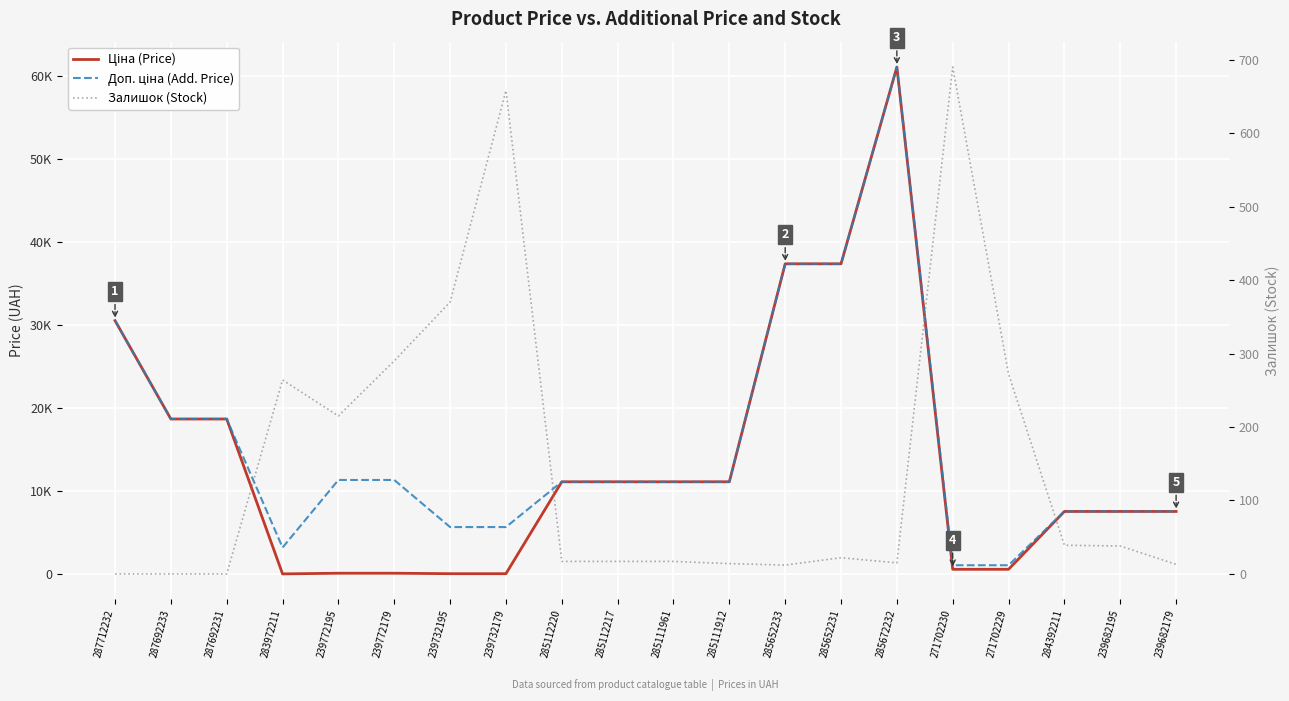

Reading right to left, transcribe all the data shown in this chart.

Ціна (Price): 239682179=7545.9	239682195=7545.9	284392211=7545.9	271702229=586.0	271702230=586.0	285672232=61024.7	285652231=37343.0	285652233=37343.0	285111912=11113.6	285111961=11113.6	285112217=11113.6	285112220=11113.6	239732179=56.7	239732195=56.7	239772179=113.3	239772195=113.3	283972211=32.0	287692231=18671.5	287692233=18671.5	287712232=30512.3
Доп. ціна (Add. Price): 239682179=7545.9	239682195=7545.9	284392211=7545.9	271702229=1074.5	271702230=1074.5	285672232=61024.7	285652231=37343.0	285652233=37343.0	285111912=11113.6	285111961=11113.6	285112217=11113.6	285112220=11113.6	239732179=5667.0	239732195=5667.0	239772179=11334.0	239772195=11334.0	283972211=3205.0	287692231=18671.5	287692233=18671.5	287712232=30512.3
Залишок (Stock): 239682179=13.0	239682195=38.0	284392211=39.0	271702229=272.0	271702230=690.0	285672232=15.0	285652231=22.0	285652233=12.0	285111912=14.0	285111961=17.0	285112217=17.0	285112220=17.0	239732179=658.0	239732195=370.0	239772179=290.0	239772195=215.0	283972211=264.0	287692231=0.0	287692233=0.0	287712232=0.0